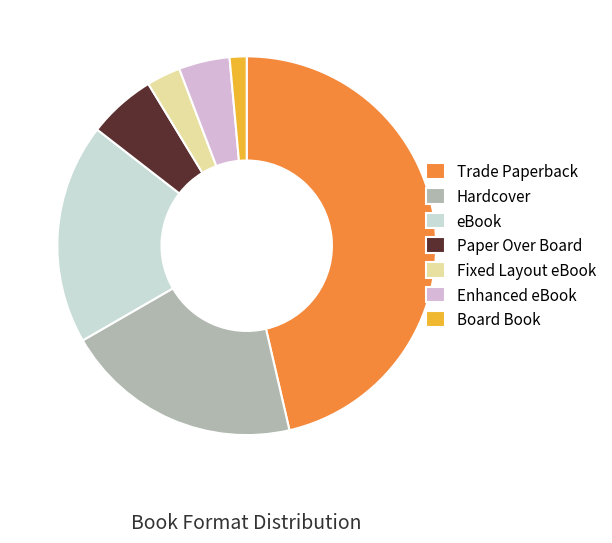

Approximately how many times larger is the value at Fixed Layout eBook compared to Paper Over Board?

0.5